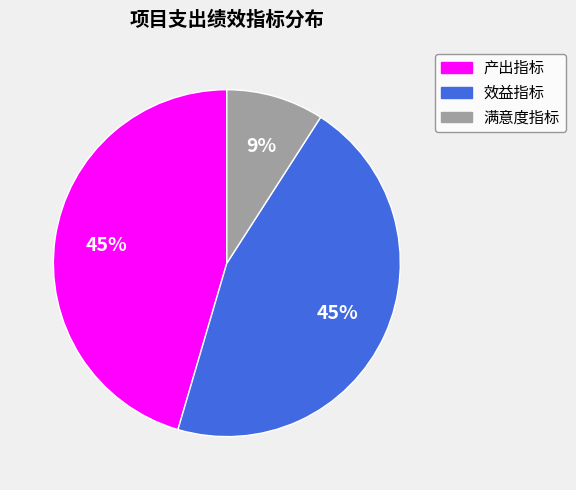

Is 效益指标 the majority of the pie?

No